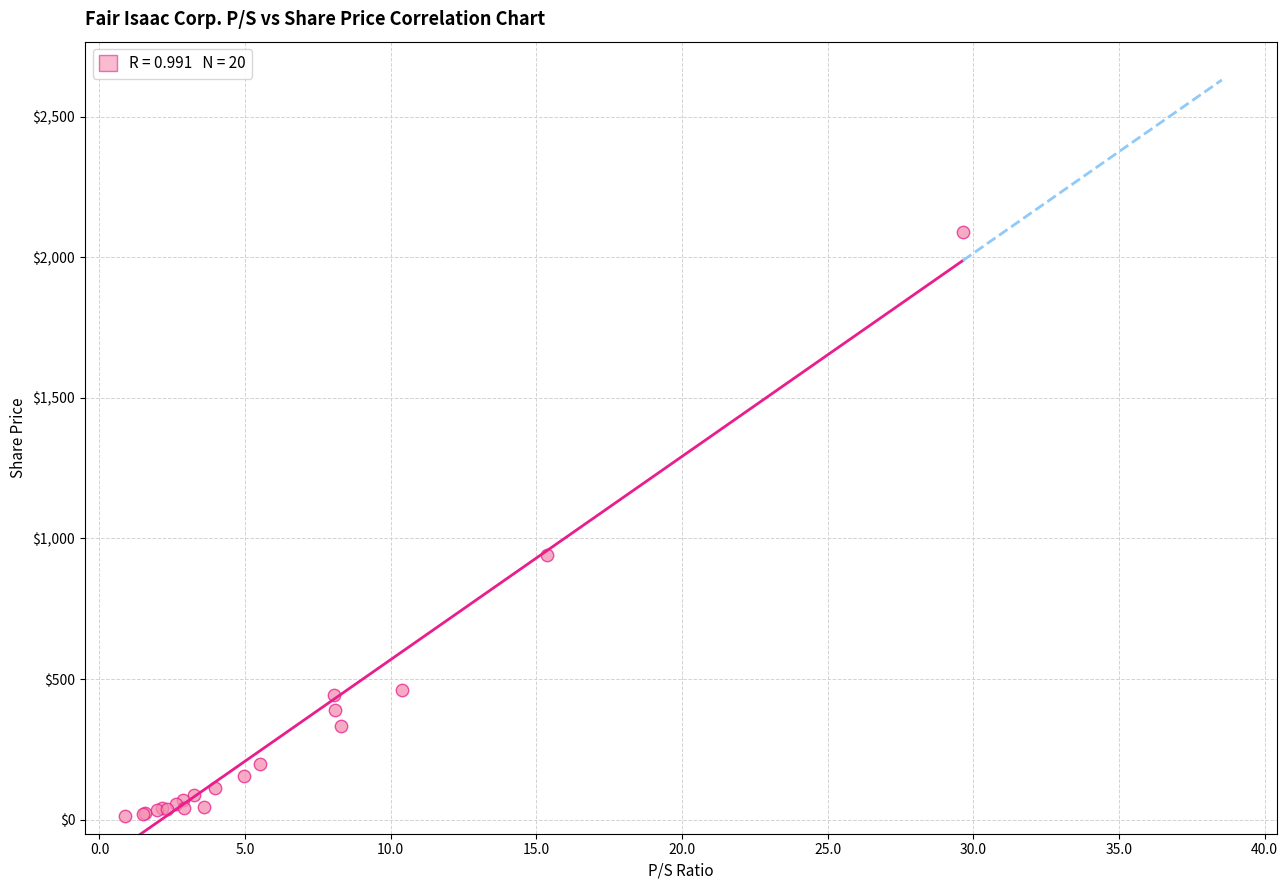

What Y value in the scatter plot is closest to 1052?

940.4